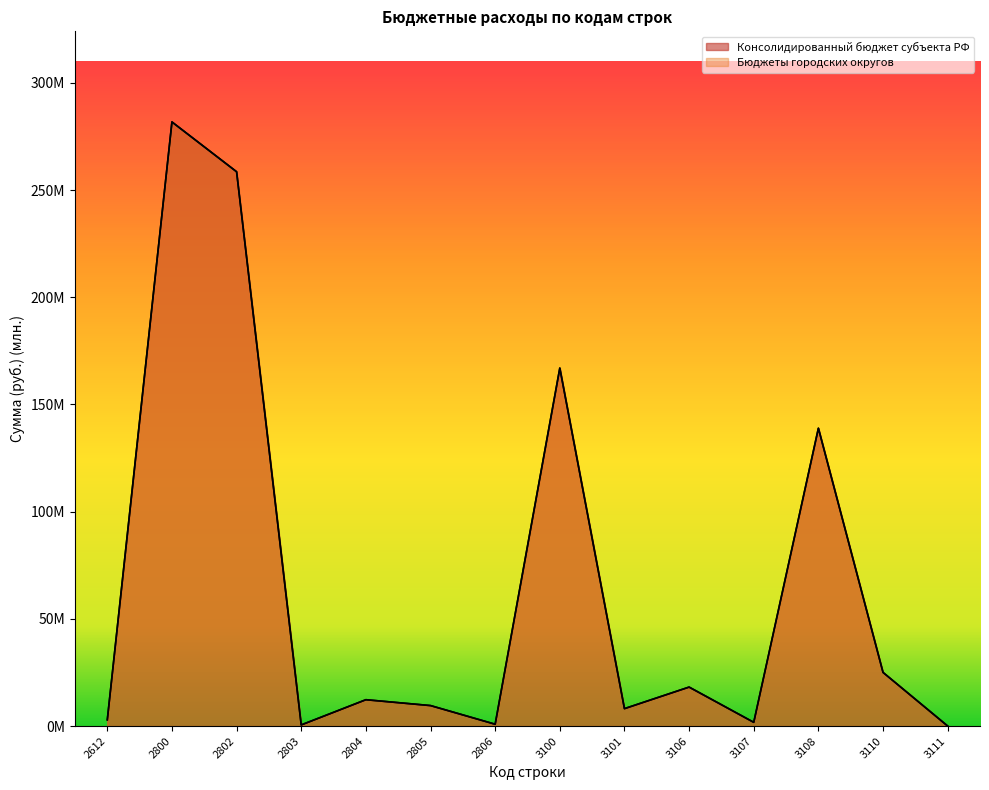

Which series changed the most between 3100 and 3107?

Консолидированный бюджет субъекта РФ